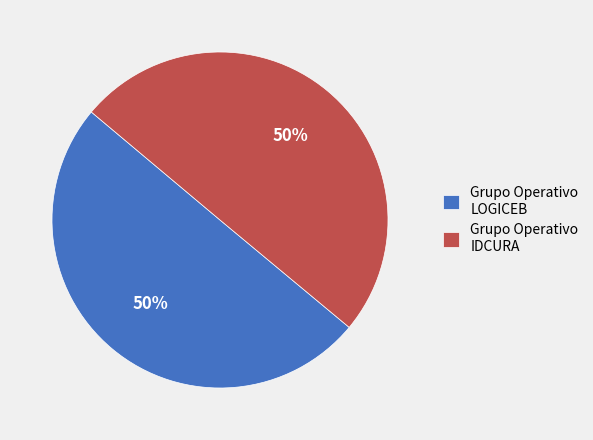

To the nearest percent, what is the average slice percentage?

50%